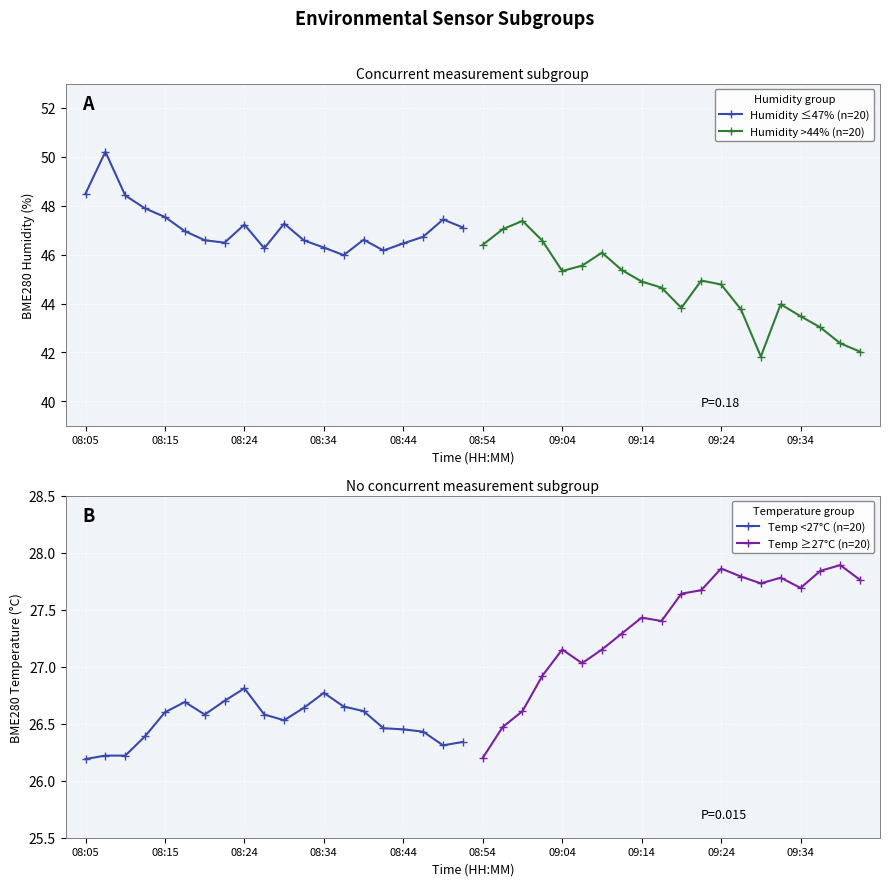

The Humidity ≤47% (n=20) series shows 47.5 at 08:15. True or false?

True